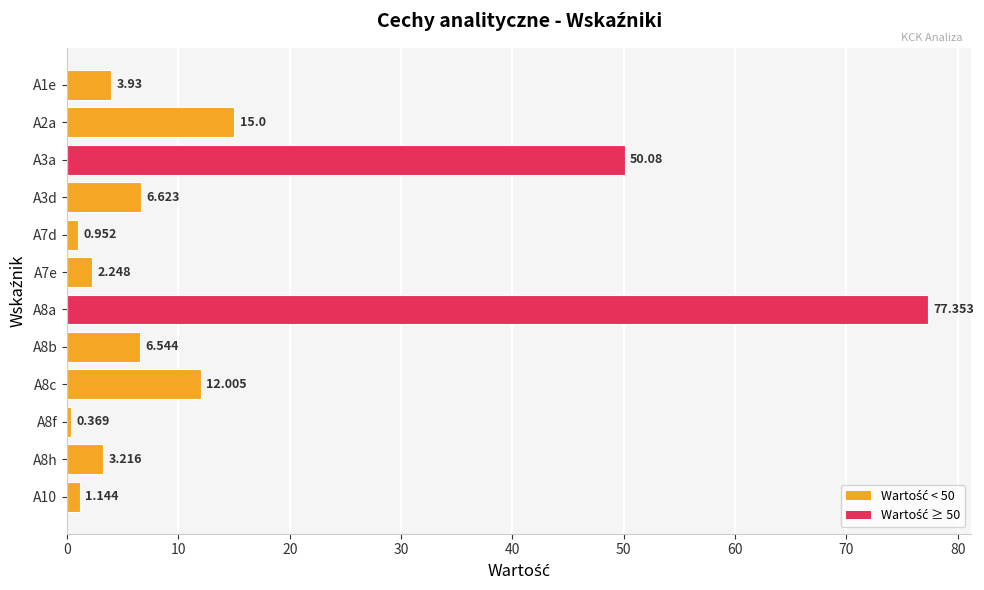

How many values are below 6?

6